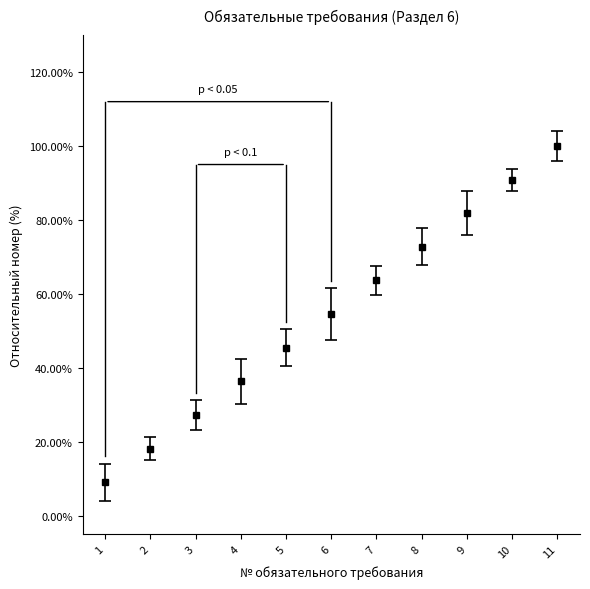

Does the chart have visible grid lines?

No